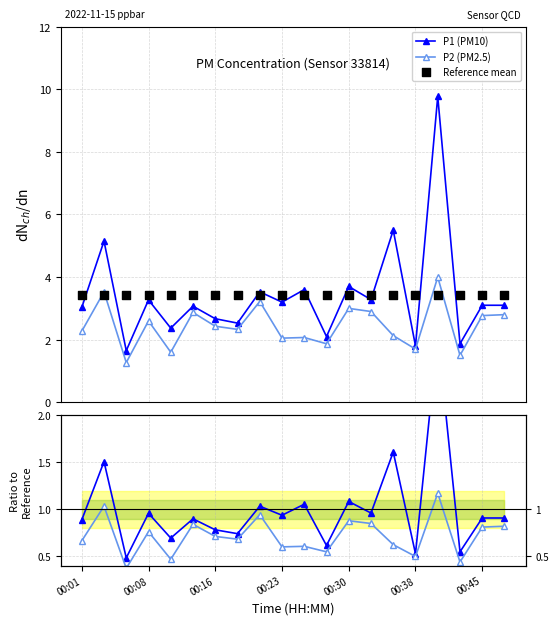

What is the highest value of the P2 (PM2.5) series?

4.0